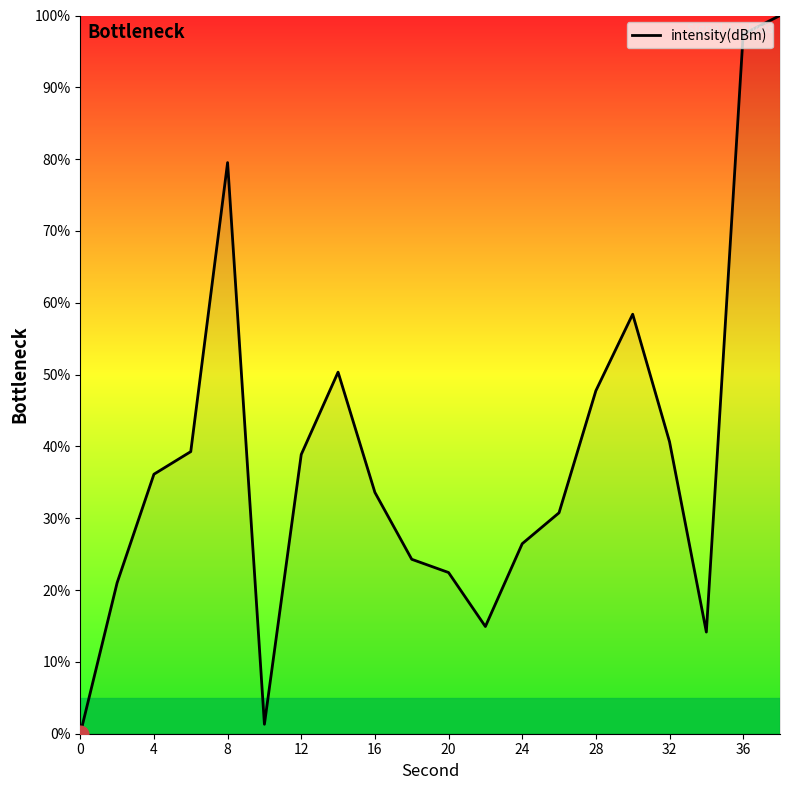

What is the difference between the maximum and minimum values?

100.0